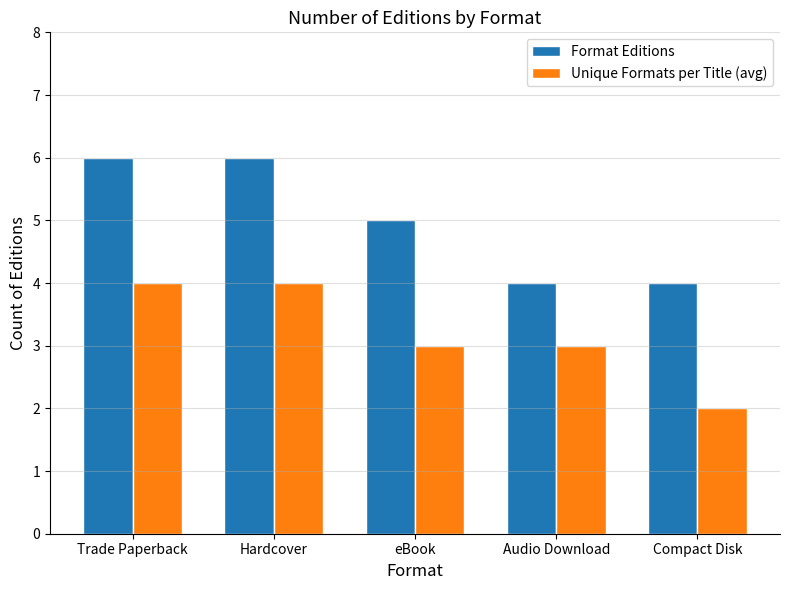

How many values in the Format Editions series are below 5?

2